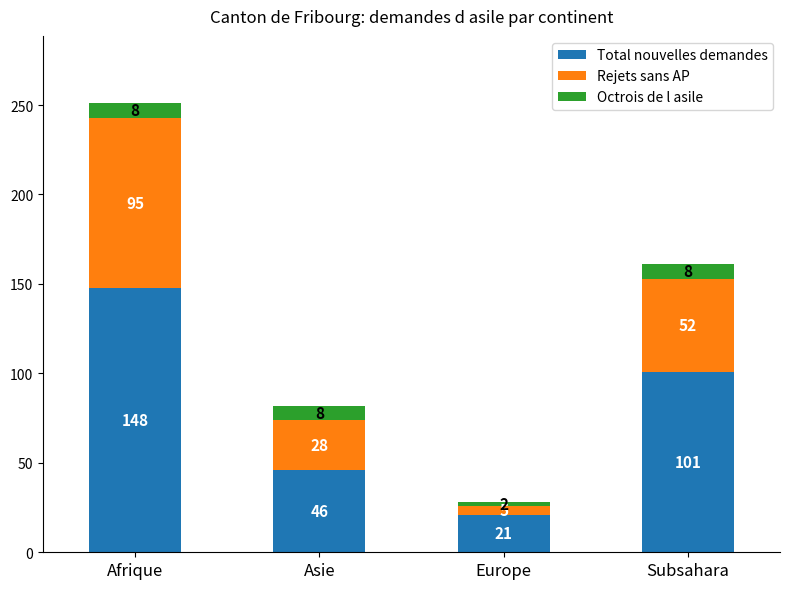

At which category is the sum across all series the highest?

Afrique